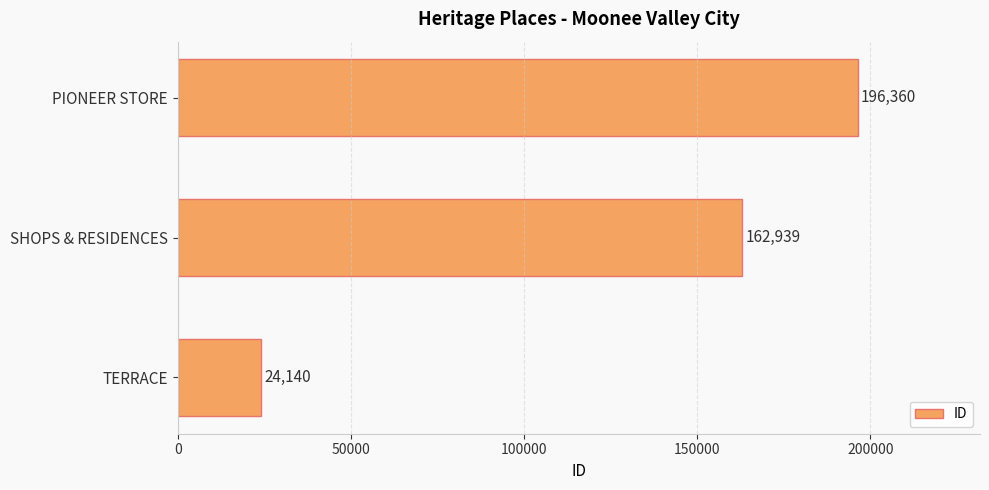

Reading bottom to top, extract all data points from this chart.

TERRACE=24140	SHOPS & RESIDENCES=162939	PIONEER STORE=196360